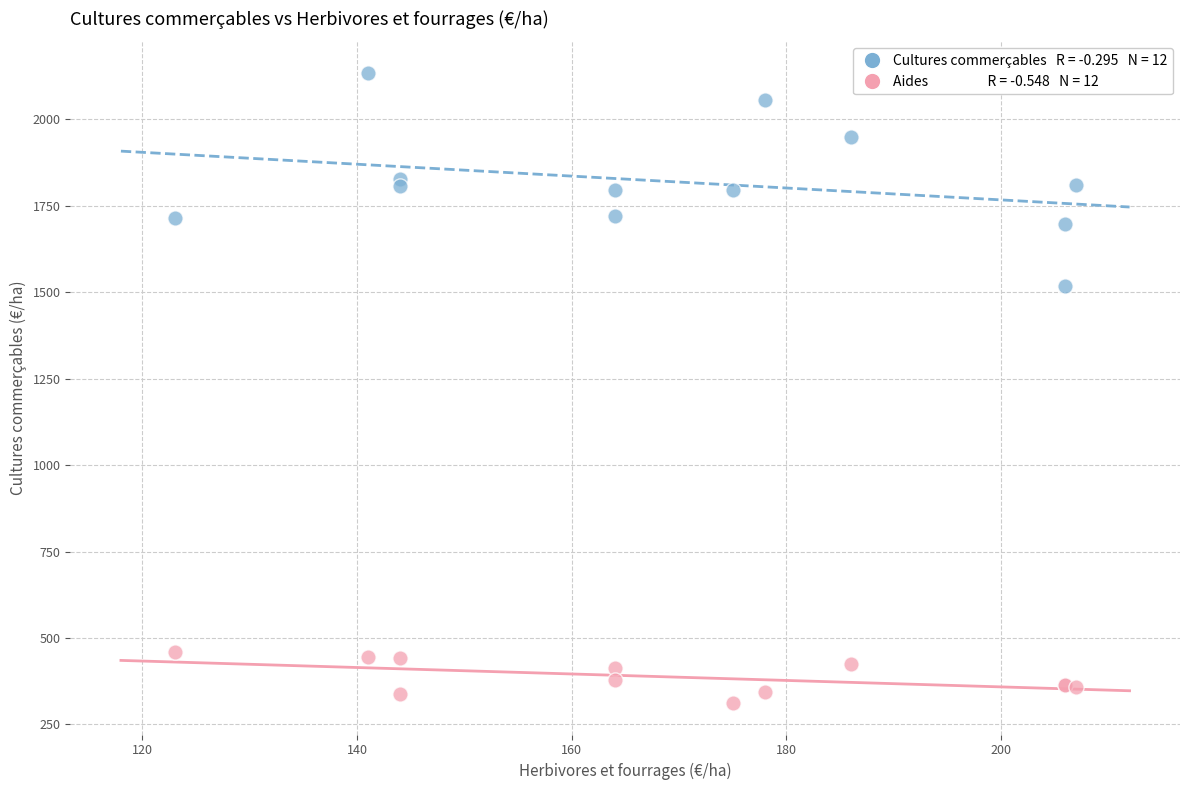

Across all series, what Y value is closest to 1223?

1519